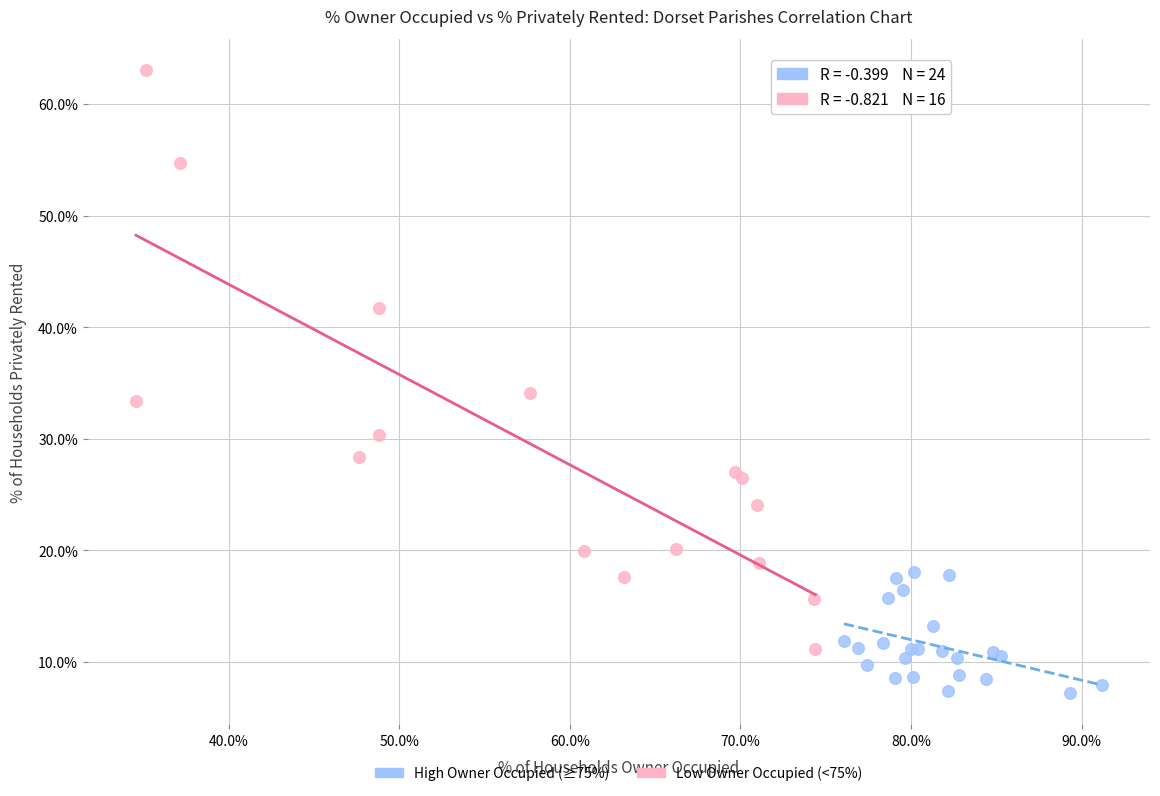

What are all the series names shown in the legend?

High Owner Occupied (≥75%), Low Owner Occupied (<75%)